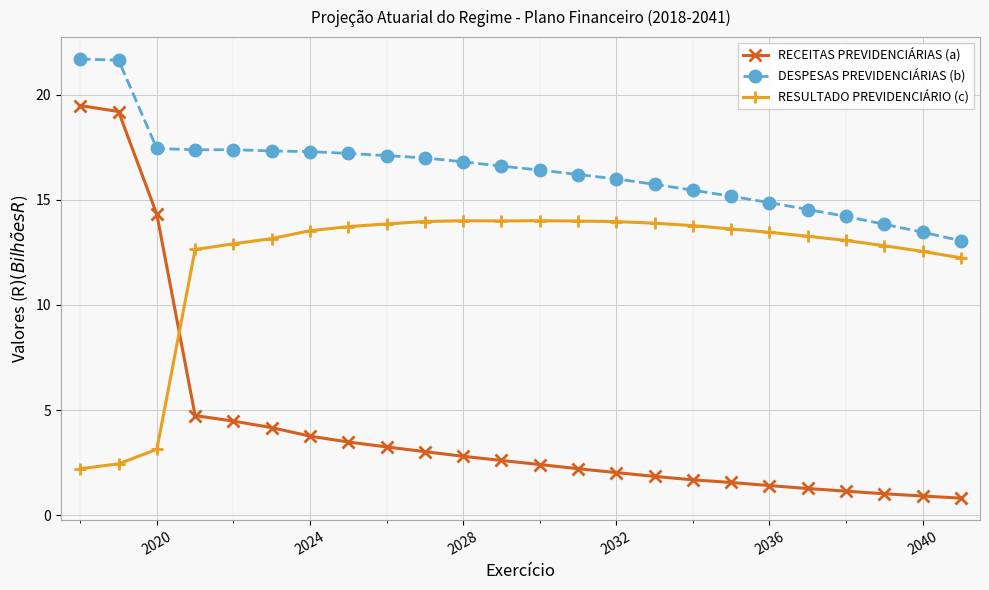

Which series has the widest spread of values?

RECEITAS PREVIDENCIÁRIAS (a)